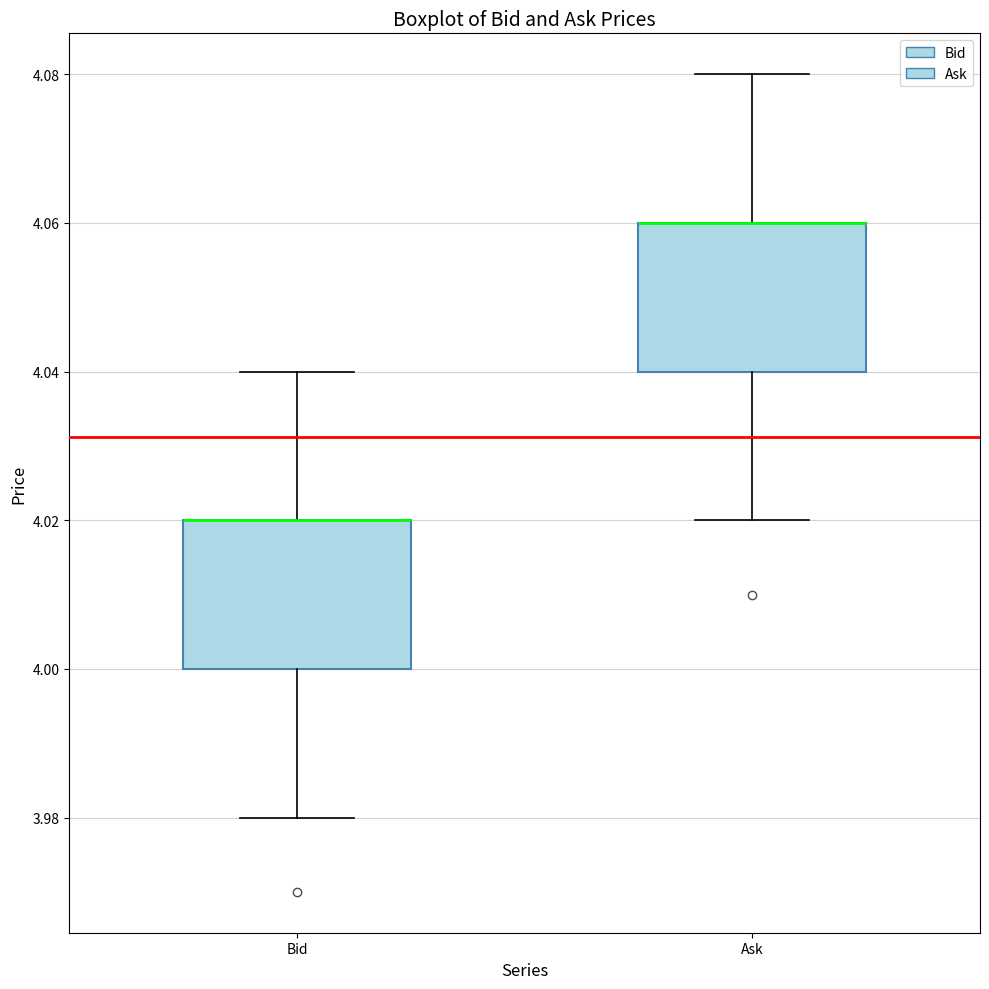

Reading left to right, transcribe this box plot: for each box, give where its median line is, the range the box spans, and where its two whiskers end, as read against the y-axis. The values are not printed on the chart, so give them approximately, as read against the axis.

Bid: median 4.02 (drawn on the box's upper edge), box 4.00 to 4.02, whiskers 3.98 to 4.04
Ask: median 4.06 (drawn on the box's upper edge), box 4.04 to 4.06, whiskers 4.02 to 4.08